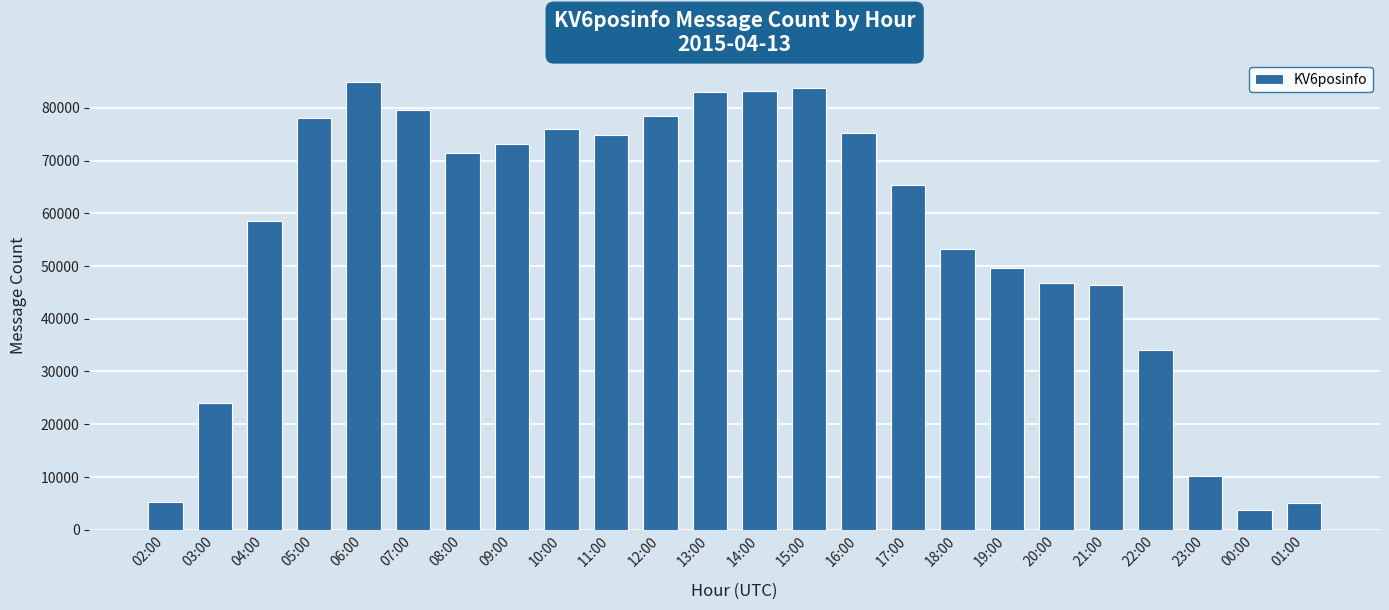

How many categories are shown in the chart?

24